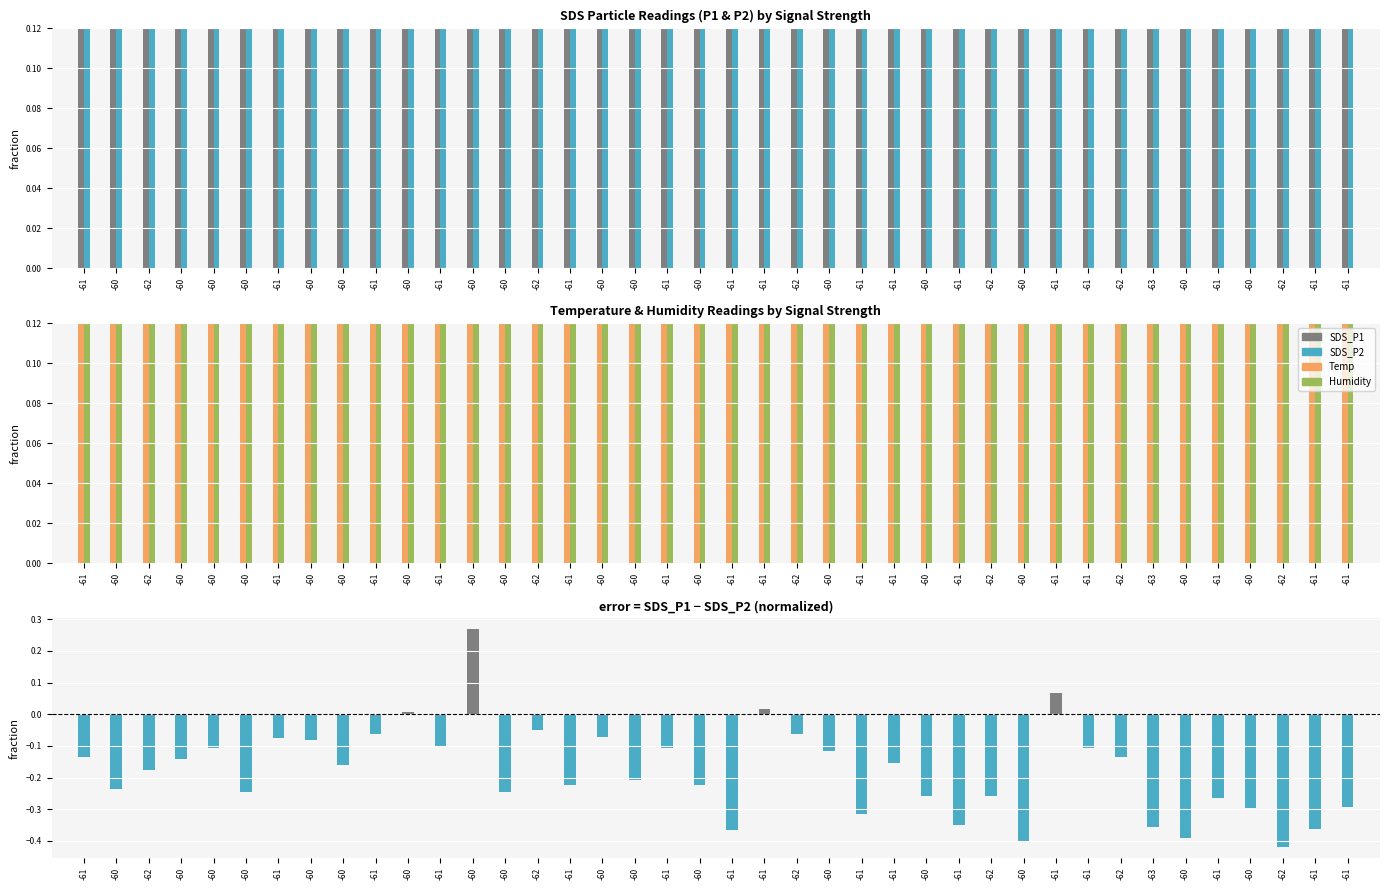

What is the label of the 14th bar from the right?

-60